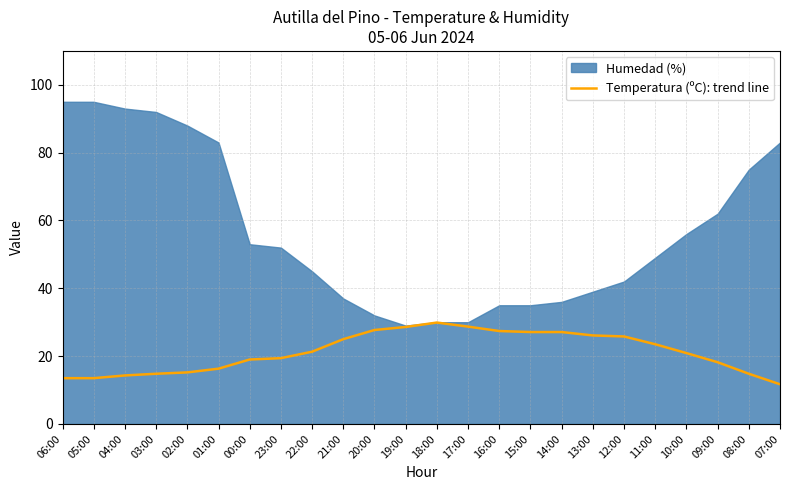

Rank the categories by value from lowest to highest.

07:00, 06:00, 05:00, 04:00, 03:00, 08:00, 02:00, 01:00, 09:00, 00:00, 23:00, 10:00, 22:00, 11:00, 21:00, 12:00, 13:00, 15:00, 14:00, 16:00, 20:00, 19:00, 17:00, 18:00